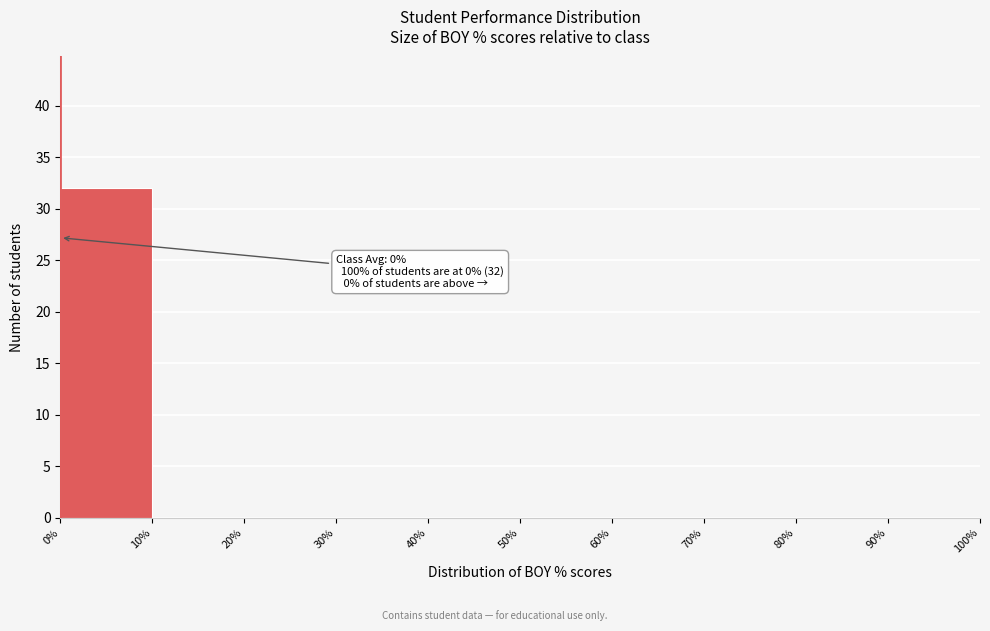

Over which range of the x-axis is the bar tallest?

0% to 10%